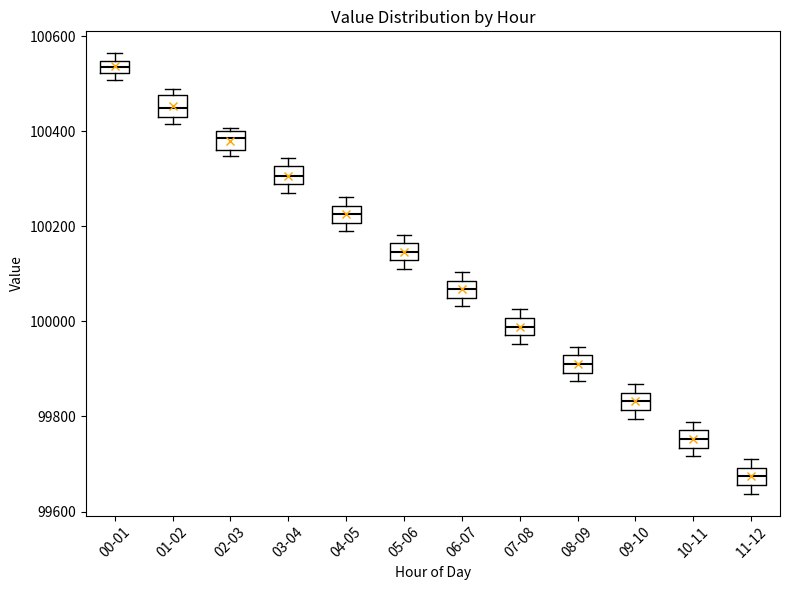

Which box has the lowest median line?

11-12